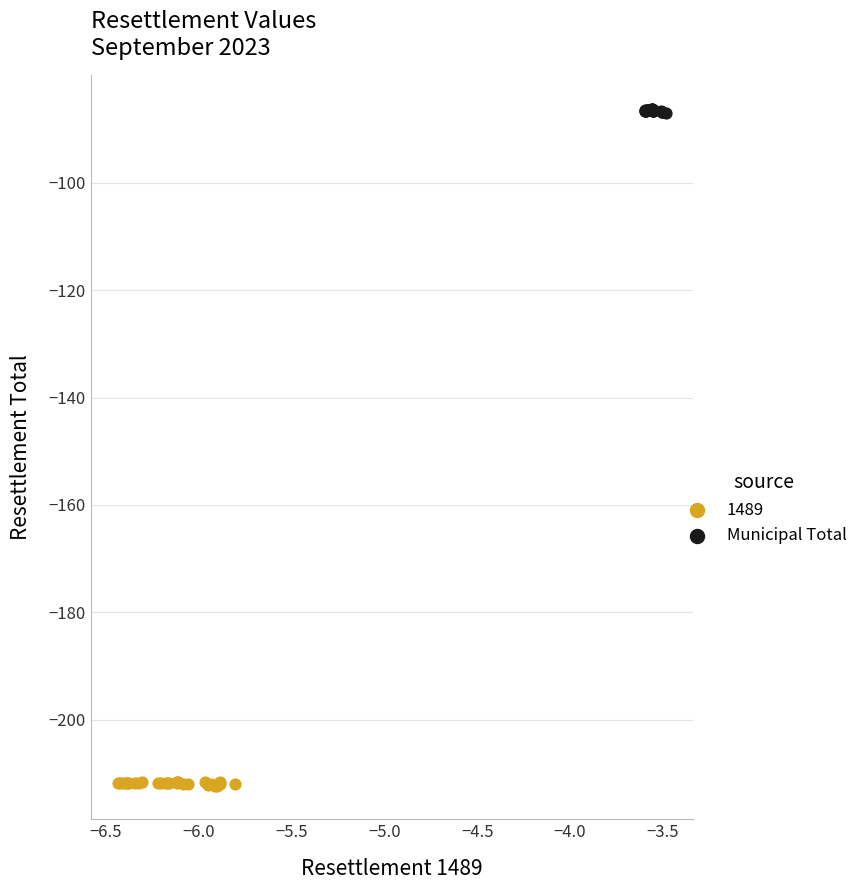

Which series contains the highest Y value?

Municipal Total